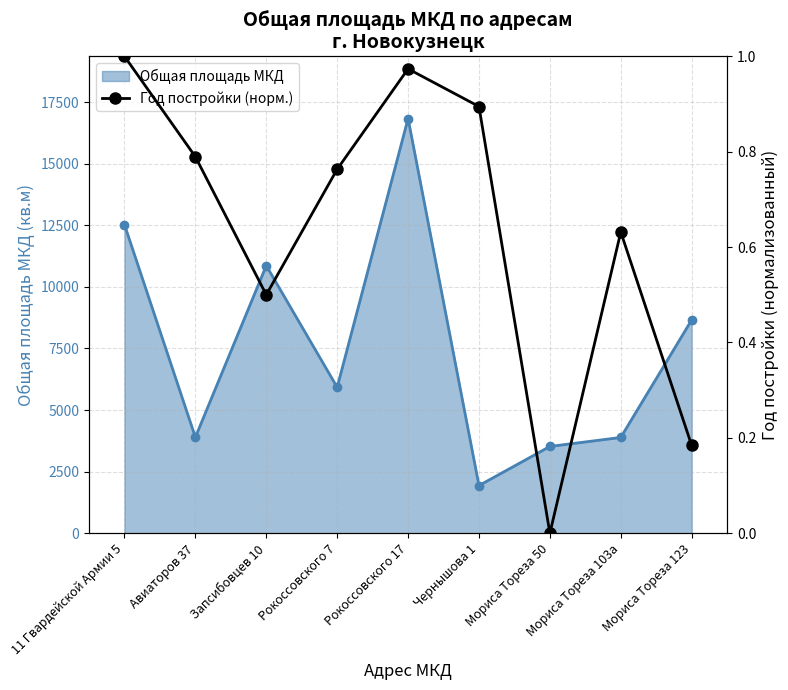

What is the value of the Общая площадь МКД point at the 9th from the left?

8657.6